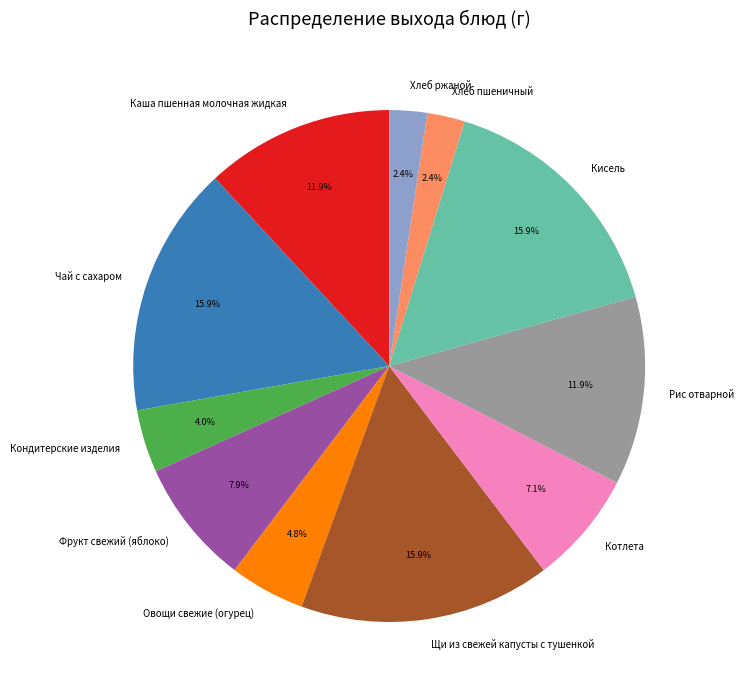

Count the number of slices in the pie.

11